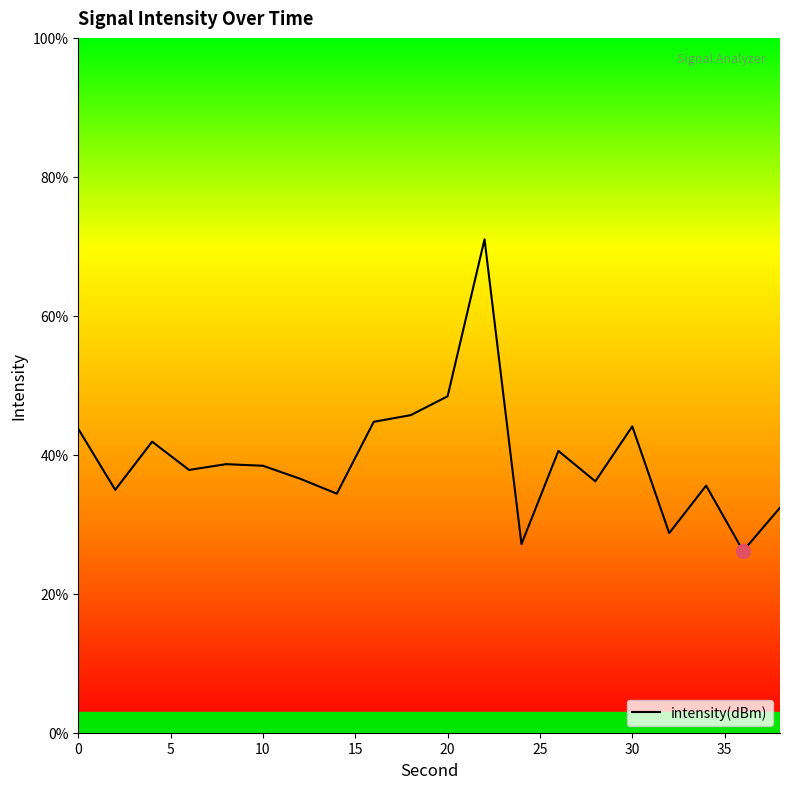

True or false: there are more than 2 points higher than both neighbors.

True